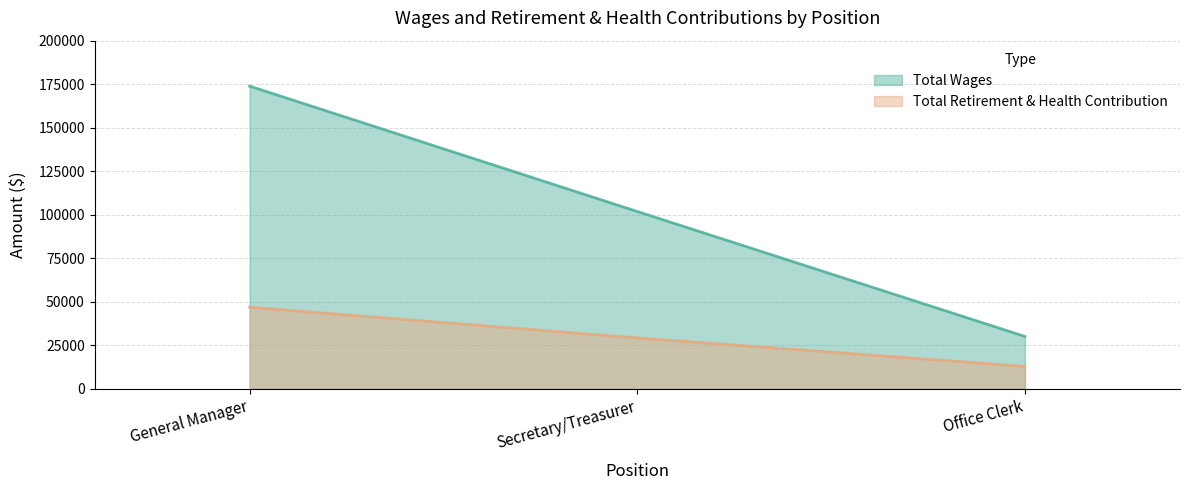

Reading left to right, transcribe all the data shown in this chart.

Total Wages: General Manager=174000	Secretary/Treasurer=101947	Office Clerk=30143
Total Retirement & Health Contribution: General Manager=46956	Secretary/Treasurer=29298	Office Clerk=12950